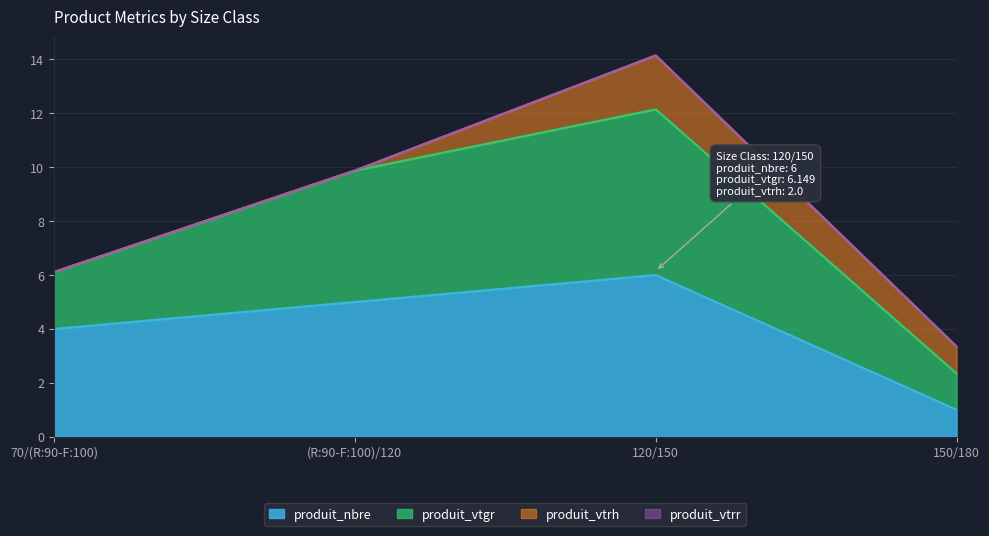

How many values in the produit_nbre series are below 5?

2